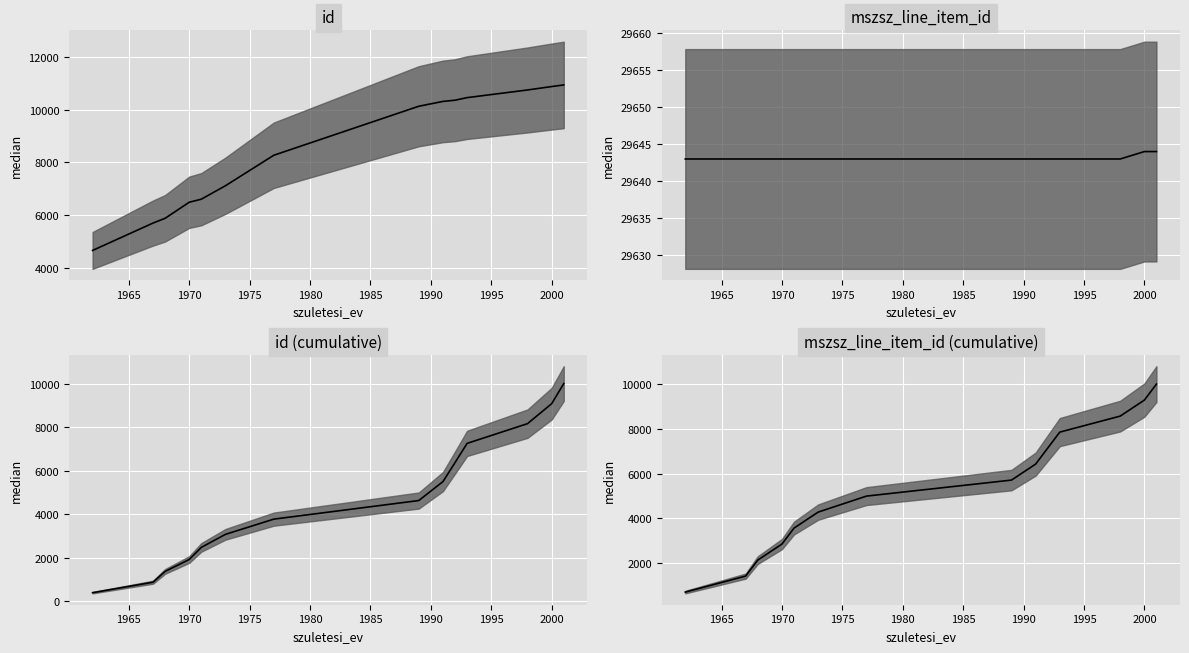

How many data points in mszsz_cumulative are less than 5714?

7